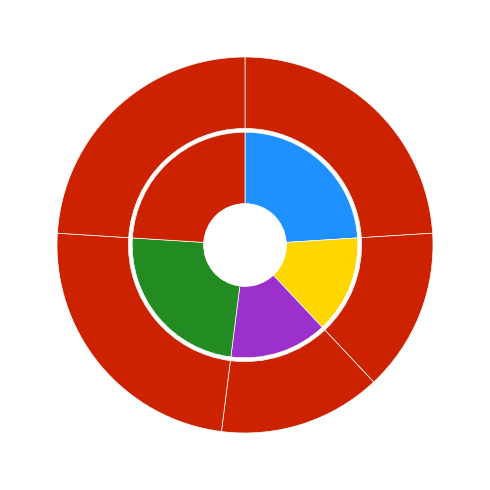

The 231304 slice represents 17% of the pie. True or false?

False